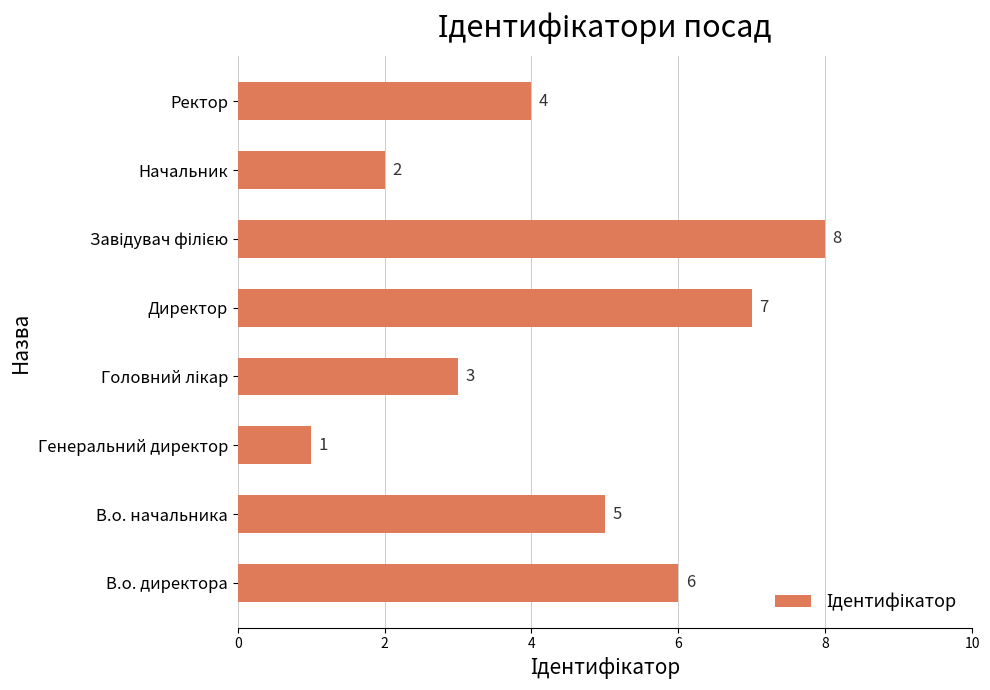

At which label is the value closest to 4?

Ректор